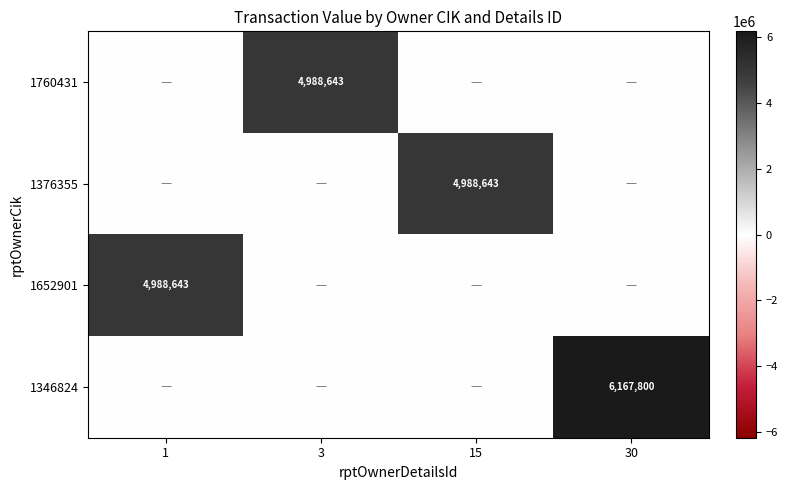

True or false: 1376355 has a value of 2227533 at 15.

False